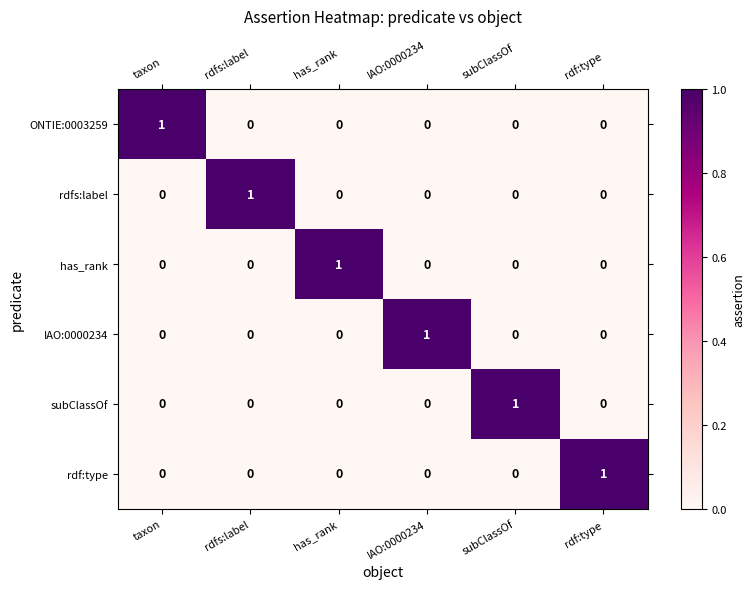

At how many categories does at least one series exceed 0?

6